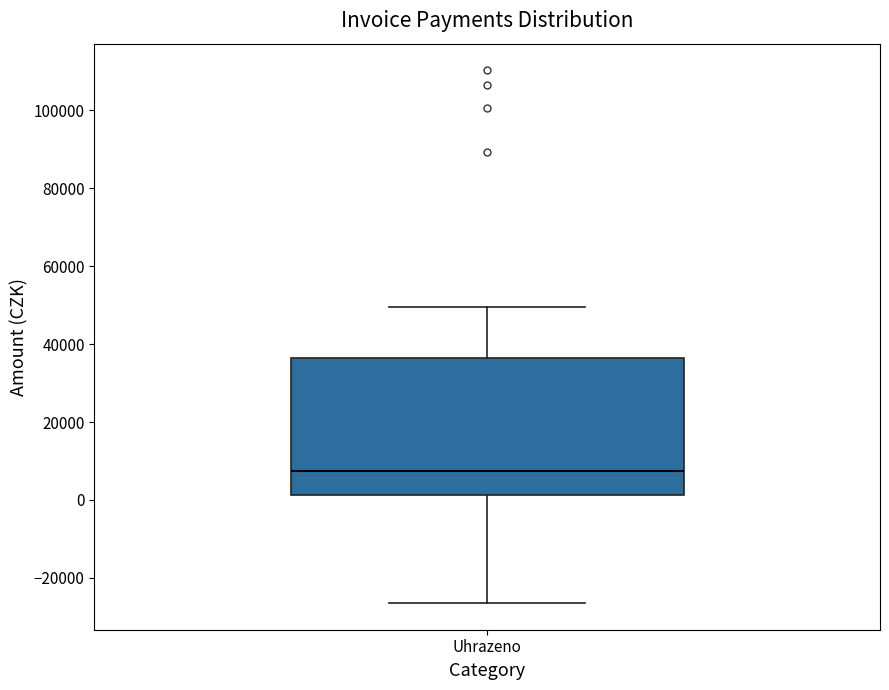

Read this box plot against the y-axis: the position of the median line, the range covered by the box, and the ends of both whiskers. The values are not printed on the chart, so give them approximately, as read against the axis.

median 8000, box 2000 to 36000, whiskers -26000 to 50000